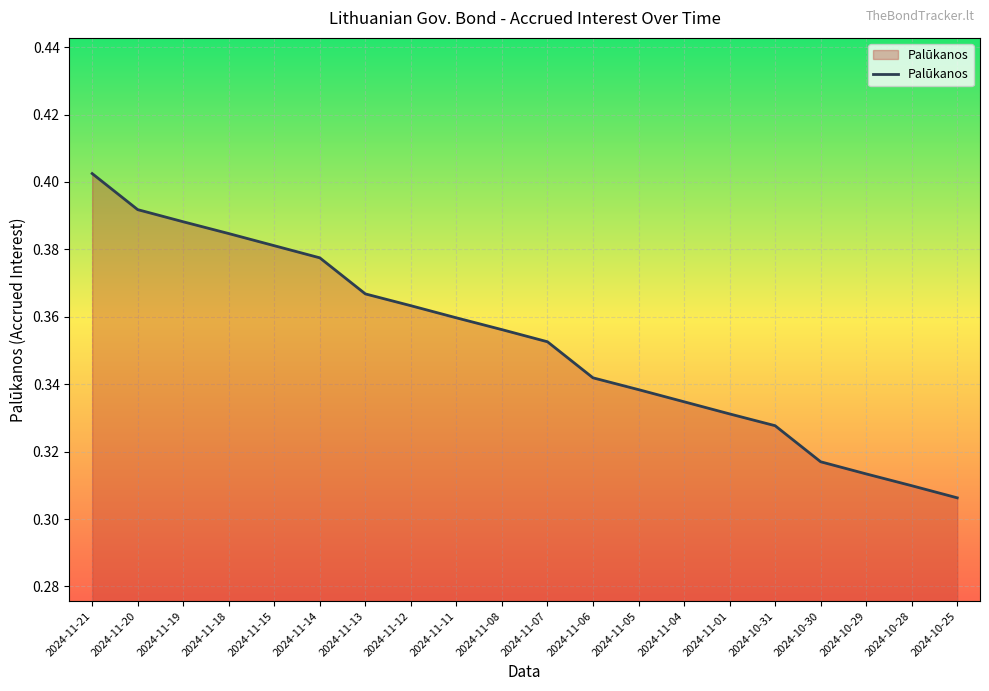

What is the sum of the values at 2024-11-01 and 2024-10-30?

0.6